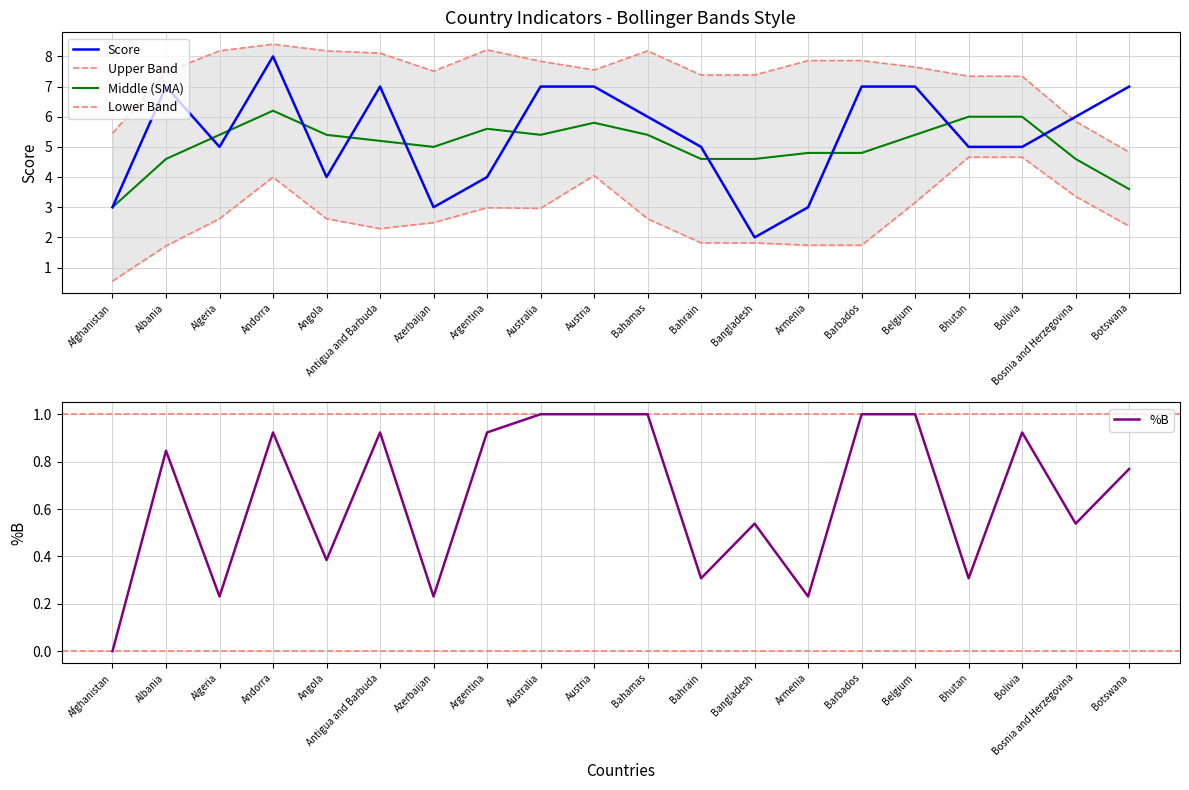

What is the average value of the Upper Band series?

7.4